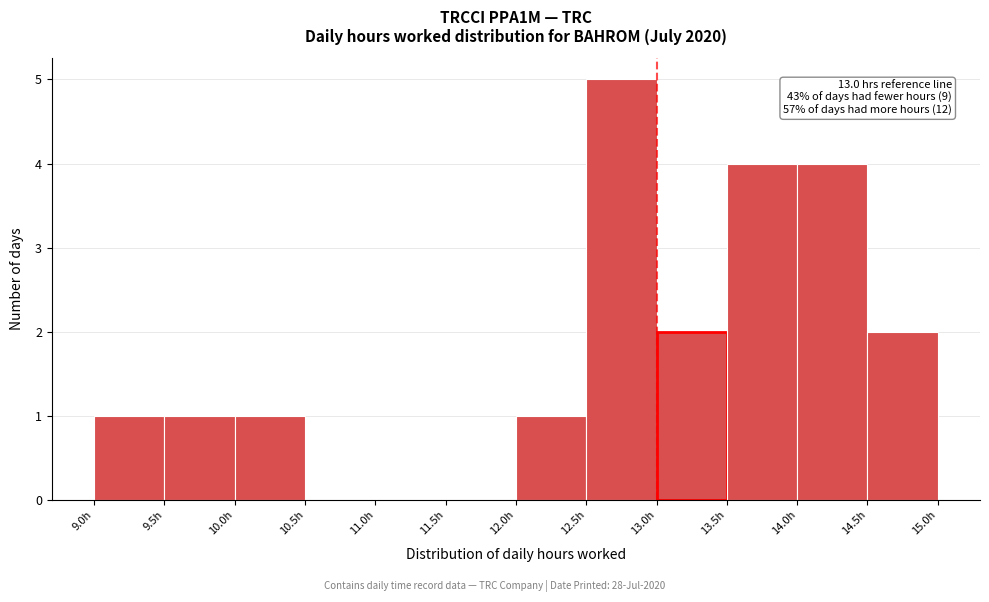

Over which range of the x-axis is the bar tallest?

12.5 to 13.0